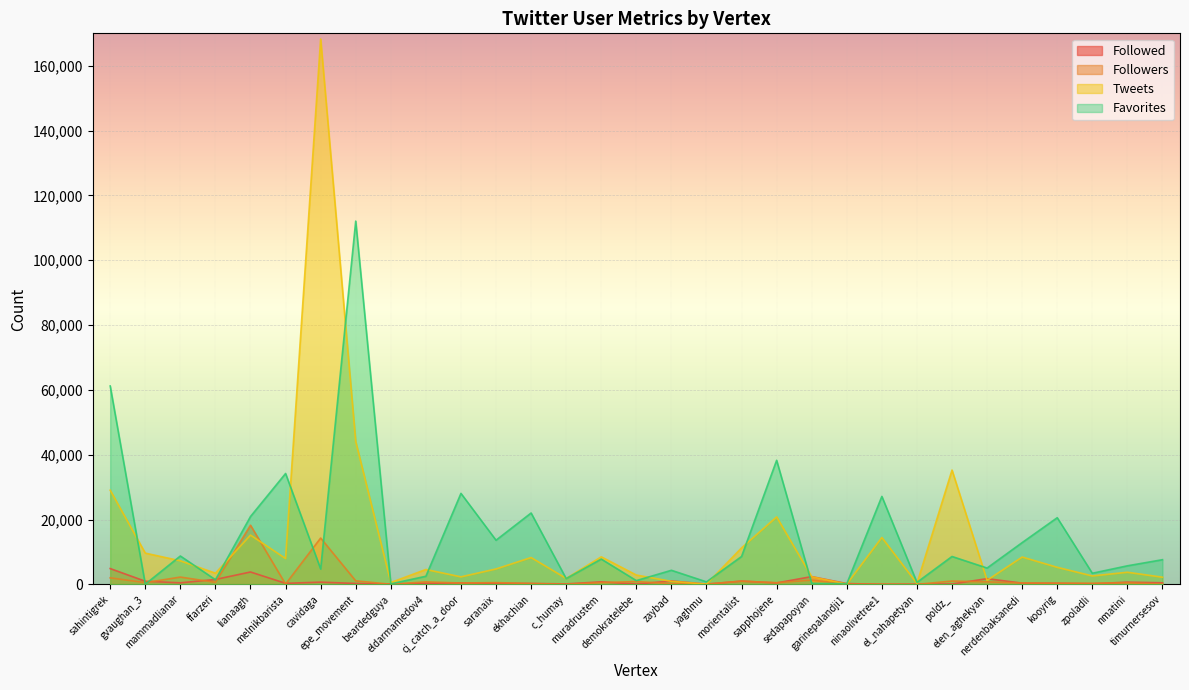

Which series has the widest spread of values?

Tweets